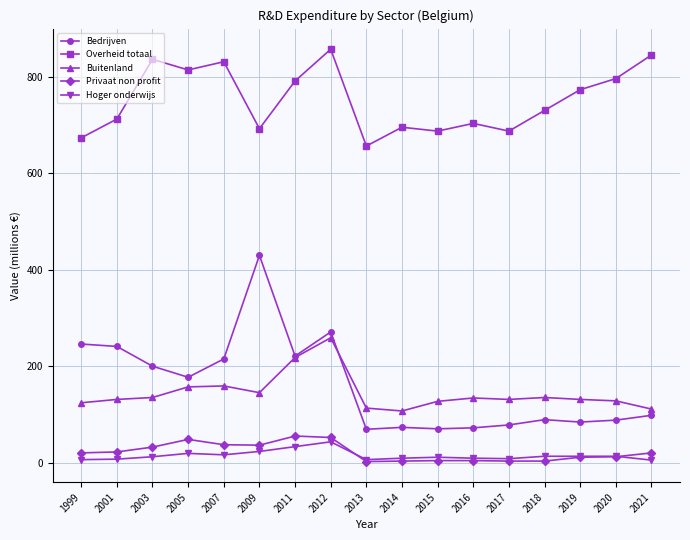

True or false: Overheid totaal and Privaat non profit cross at least once.

False